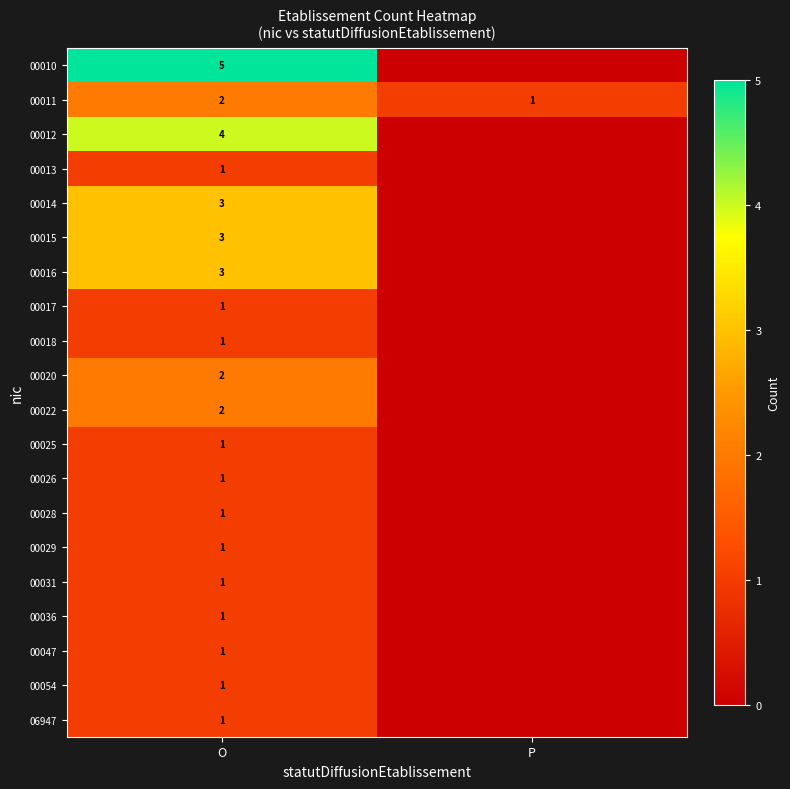

True or false: 00010 has a value of 7 at O.

False